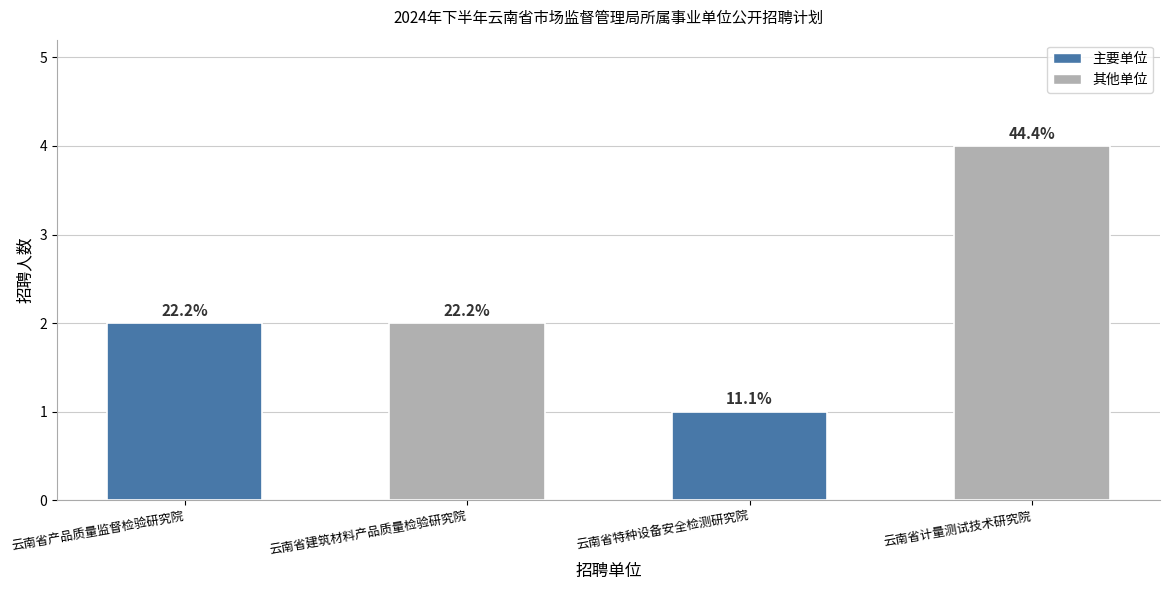

What is the value of the 4th bar from the left?

4